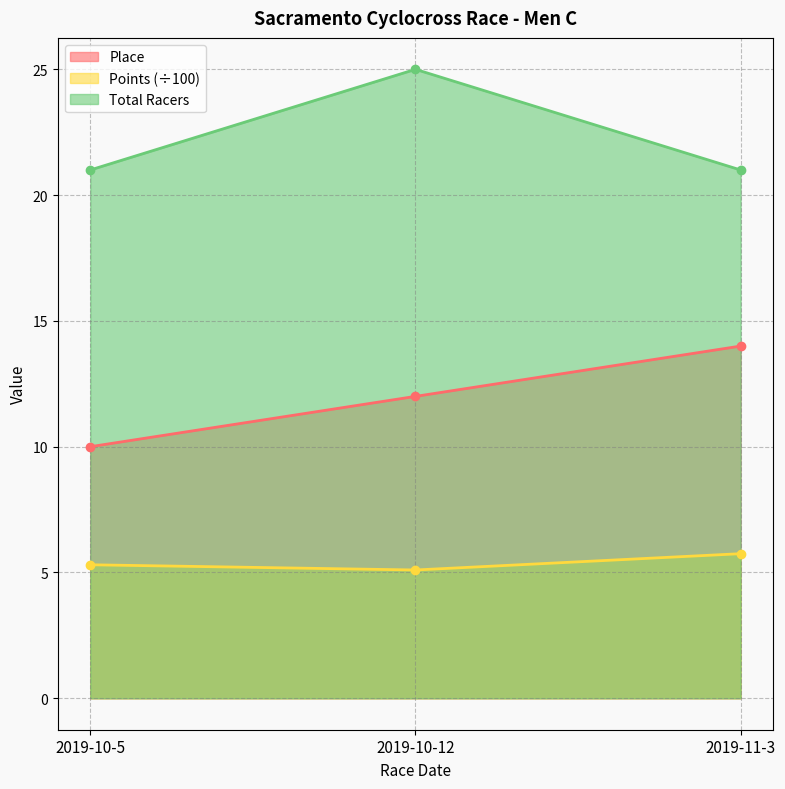

What is the label of the 3rd point from the right?

2019-10-5